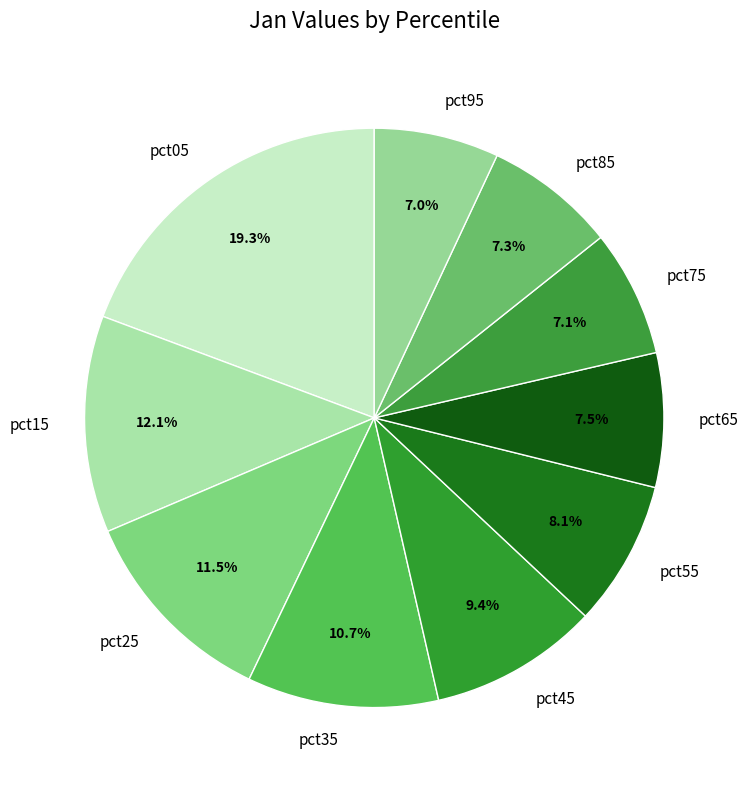

The pct45 slice represents 9% of the pie. True or false?

True